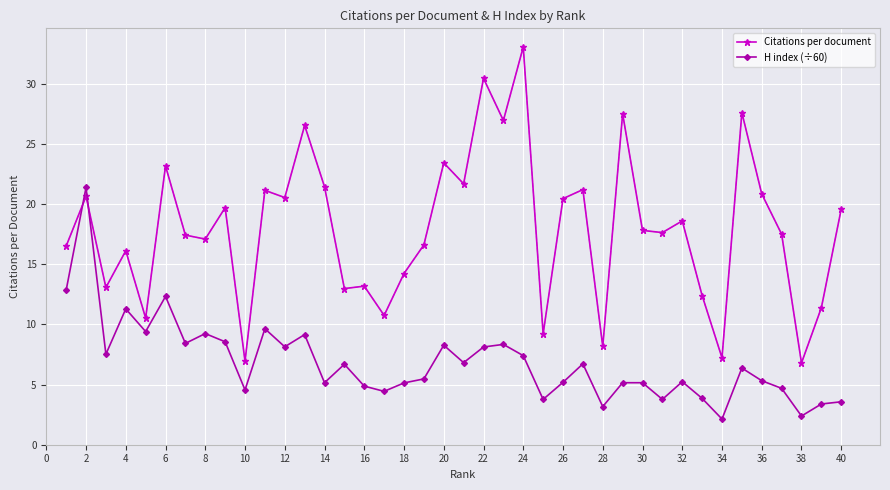

Which series has the widest spread of values?

Citations per document